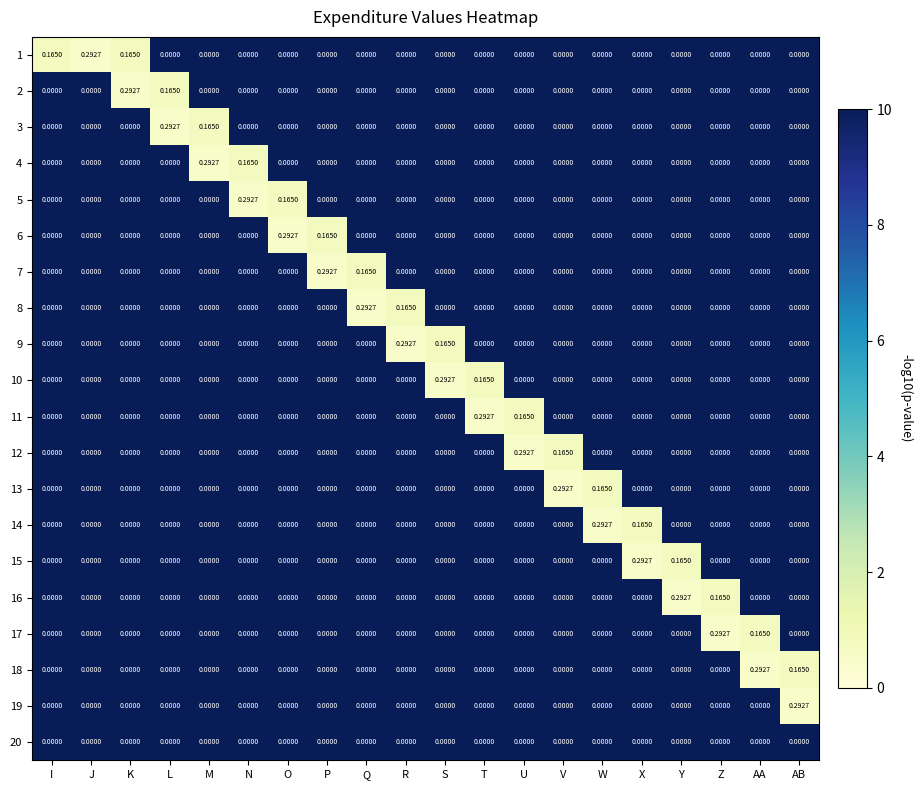

Which category has the highest value in the 2 series?

K